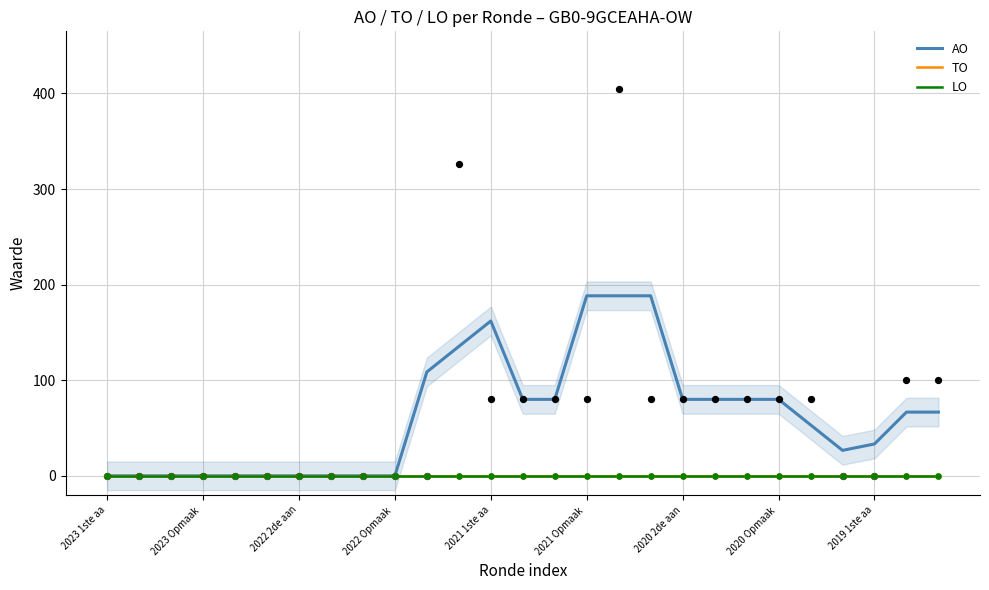

At which category is the sum across all series the highest?

2021 Opmaak